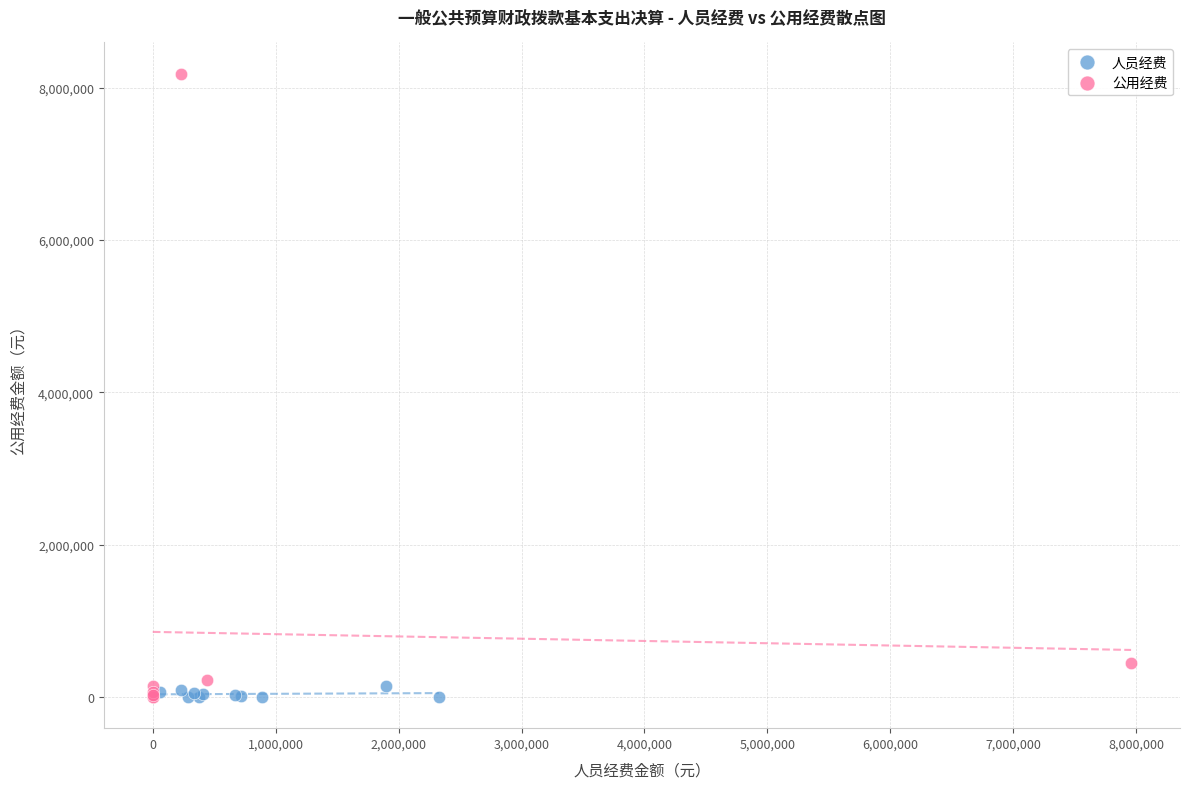

Which series has the widest spread of Y values?

公用经费